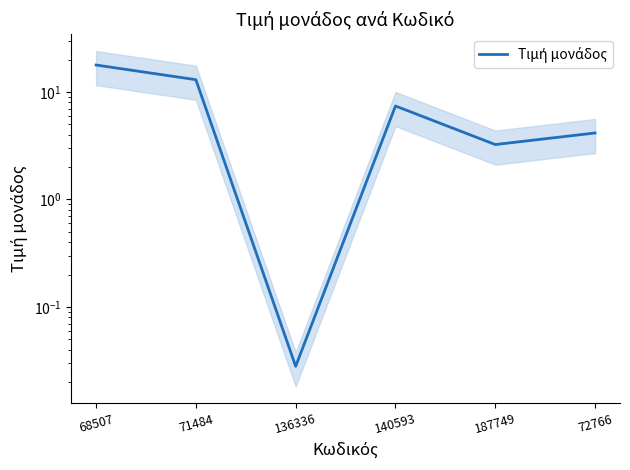

What is the sum of all values?

45.6